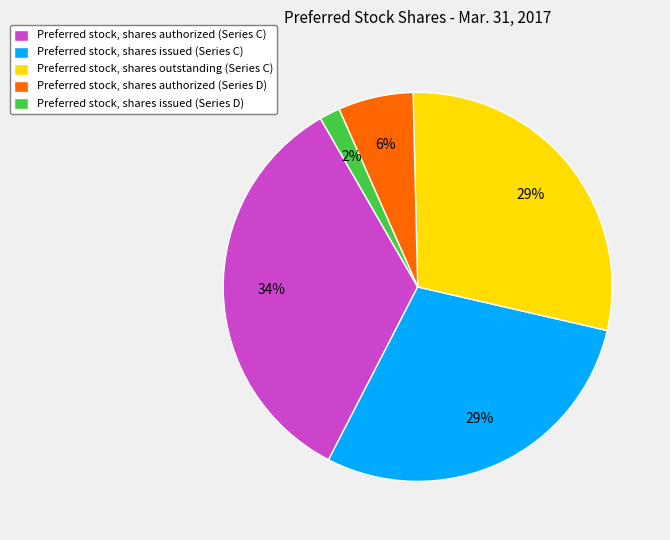

Is there a majority slice in this chart?

No